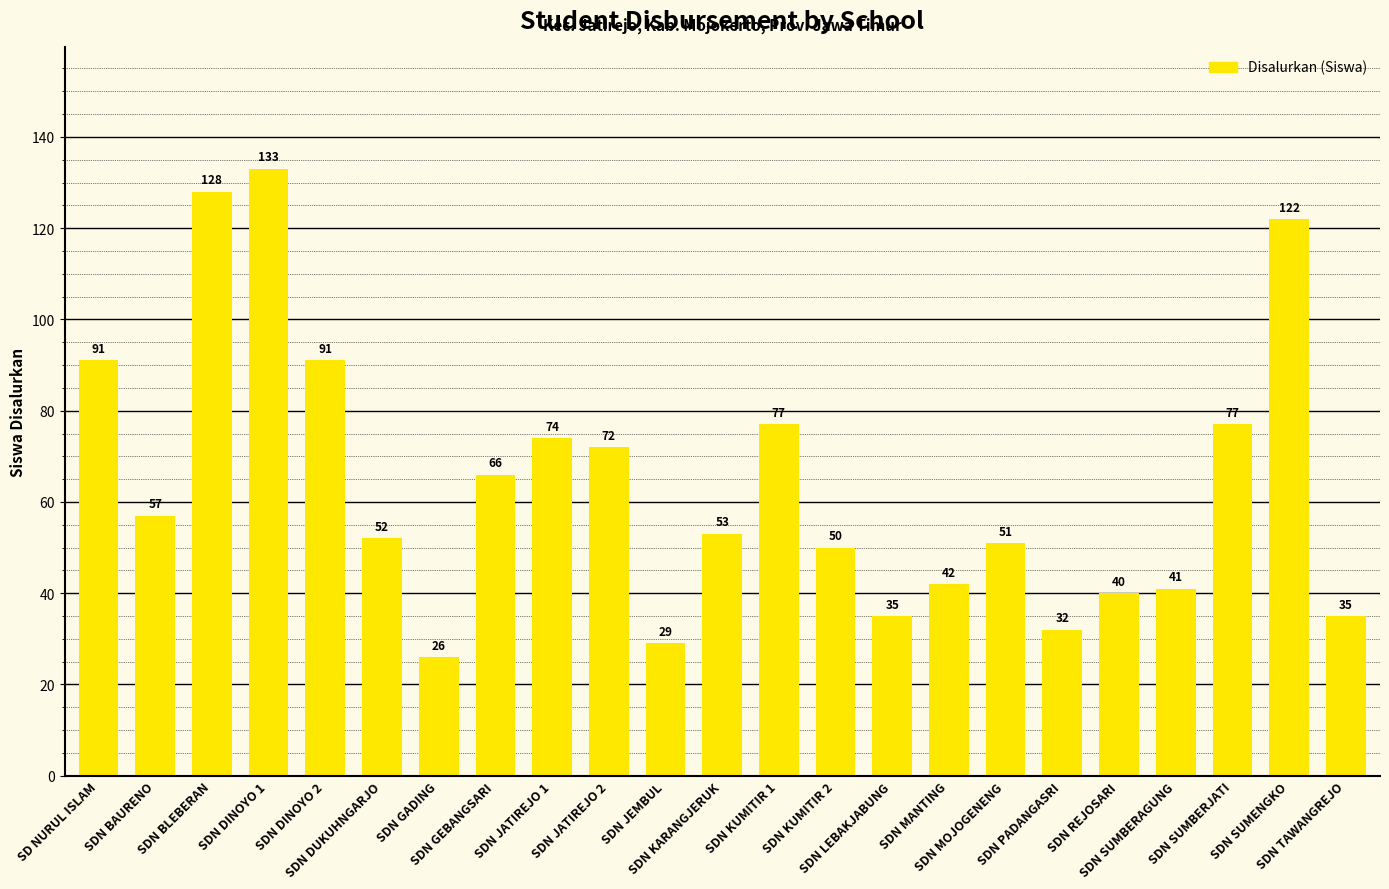

What is the difference between the values at SDN BLEBERAN and SDN DINOYO 2?

37